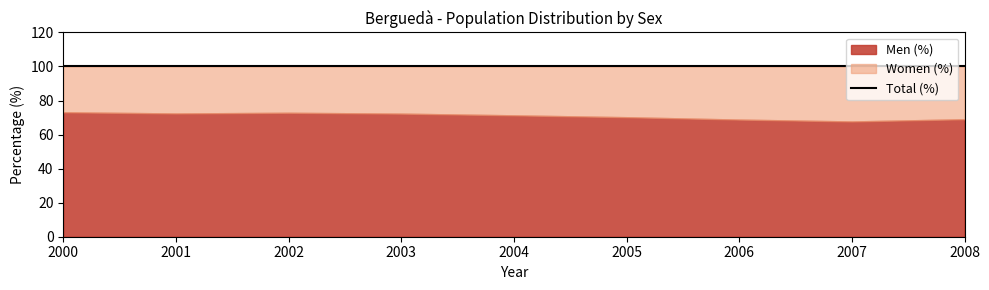

Is it true that Women (%) equals 17.0 at 2004?

False